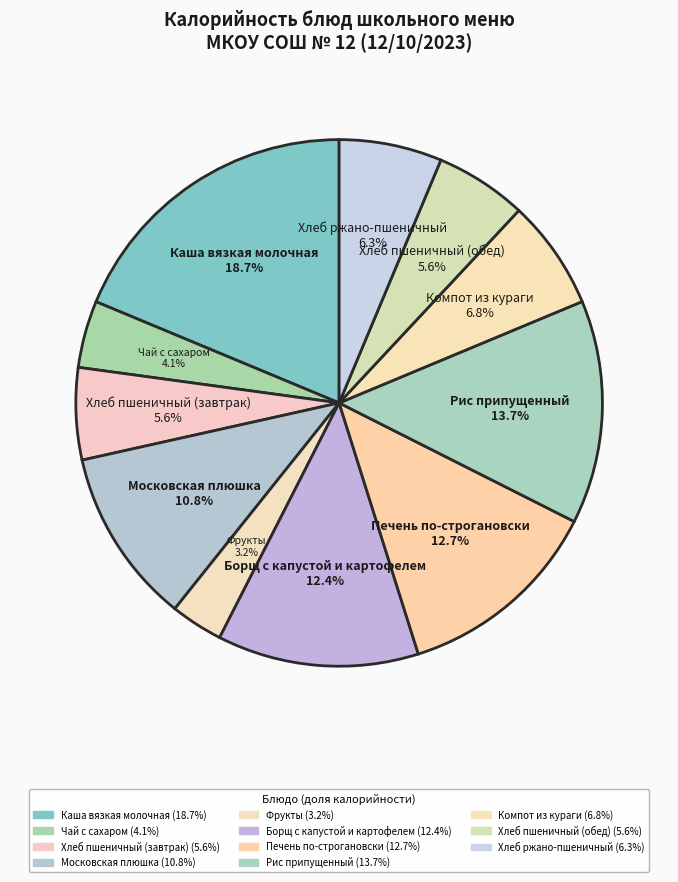

Count the number of slices in the pie.

11